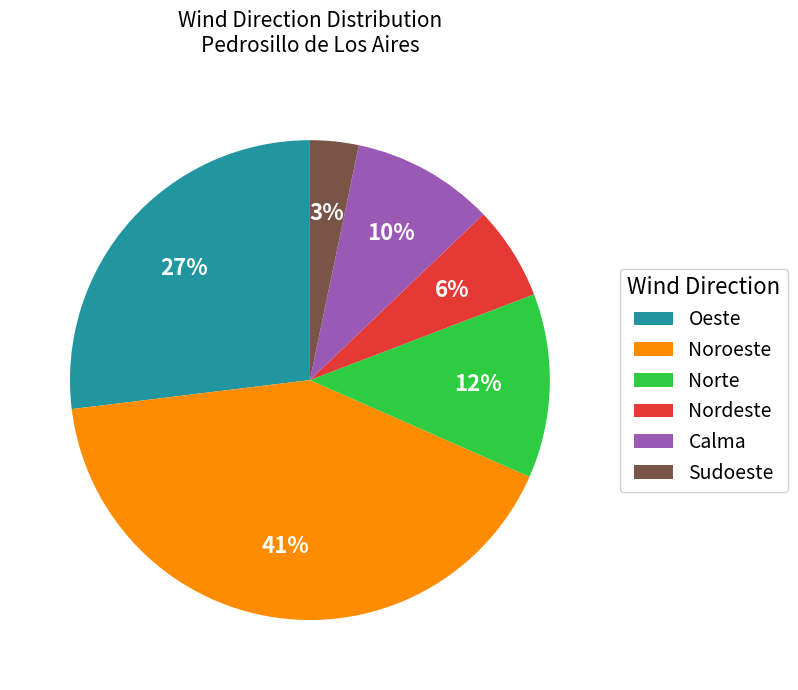

Is there a majority slice in this chart?

No